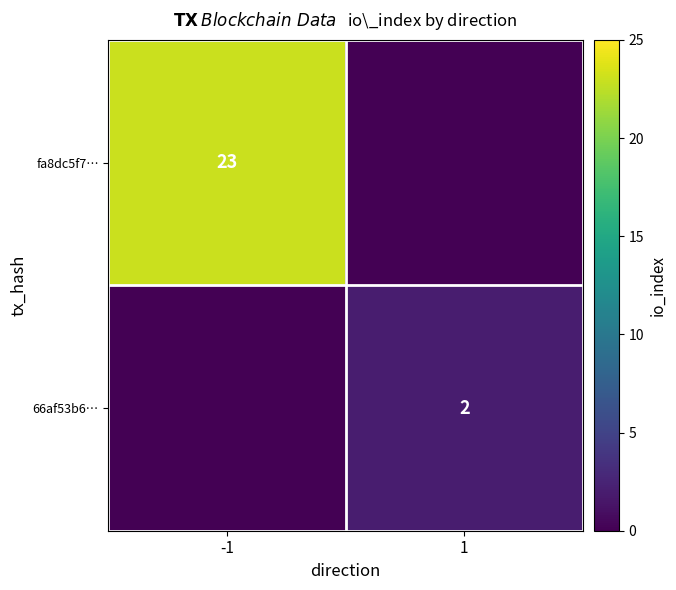

Which series changed the most between -1 and 1?

fa8dc5f7…